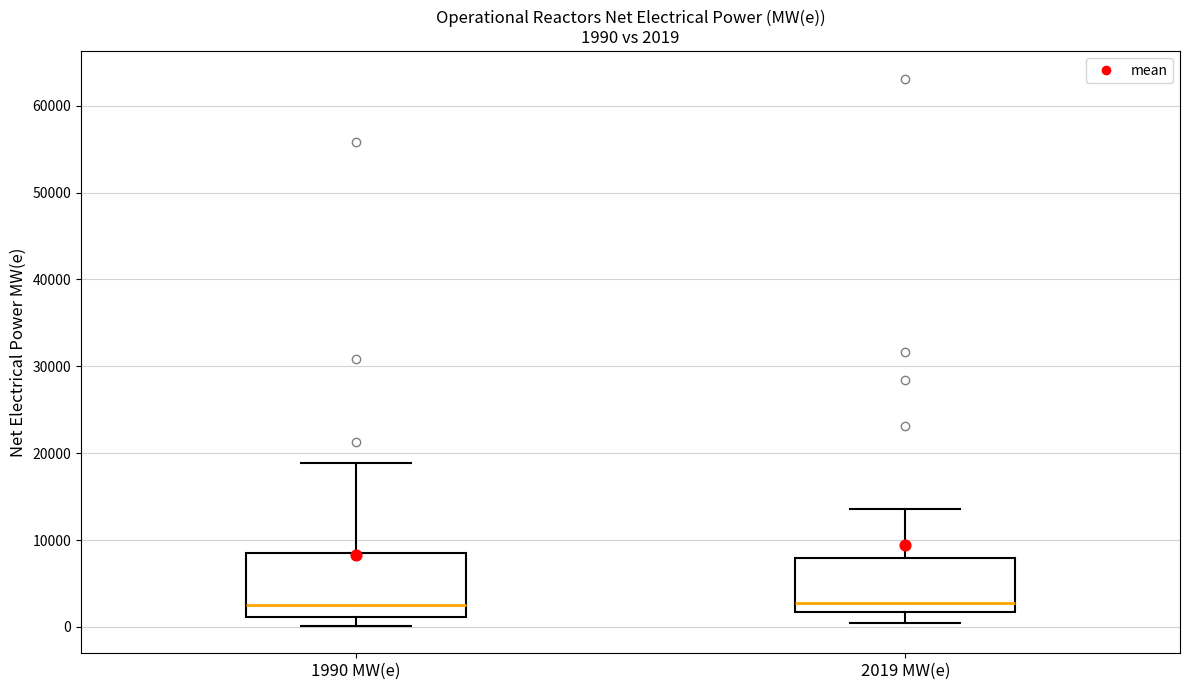

Comparing the boxes themselves (not the whiskers), which one is the tallest?

1990 MW(e)